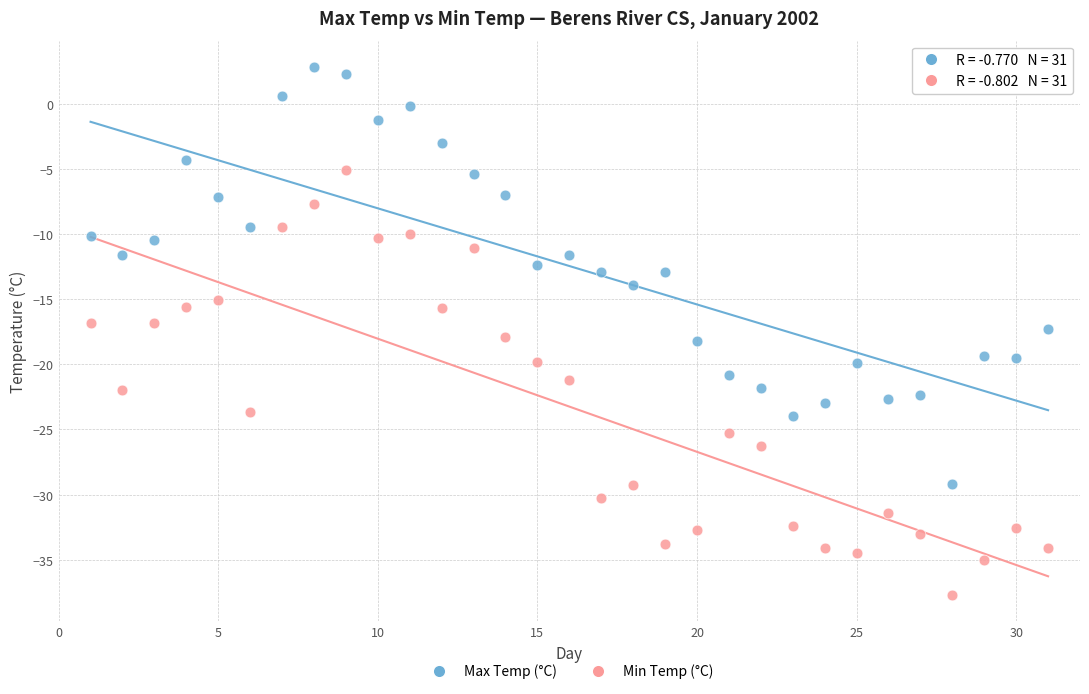

Across all data points, what is the range of Y values (max minus min)?

40.5